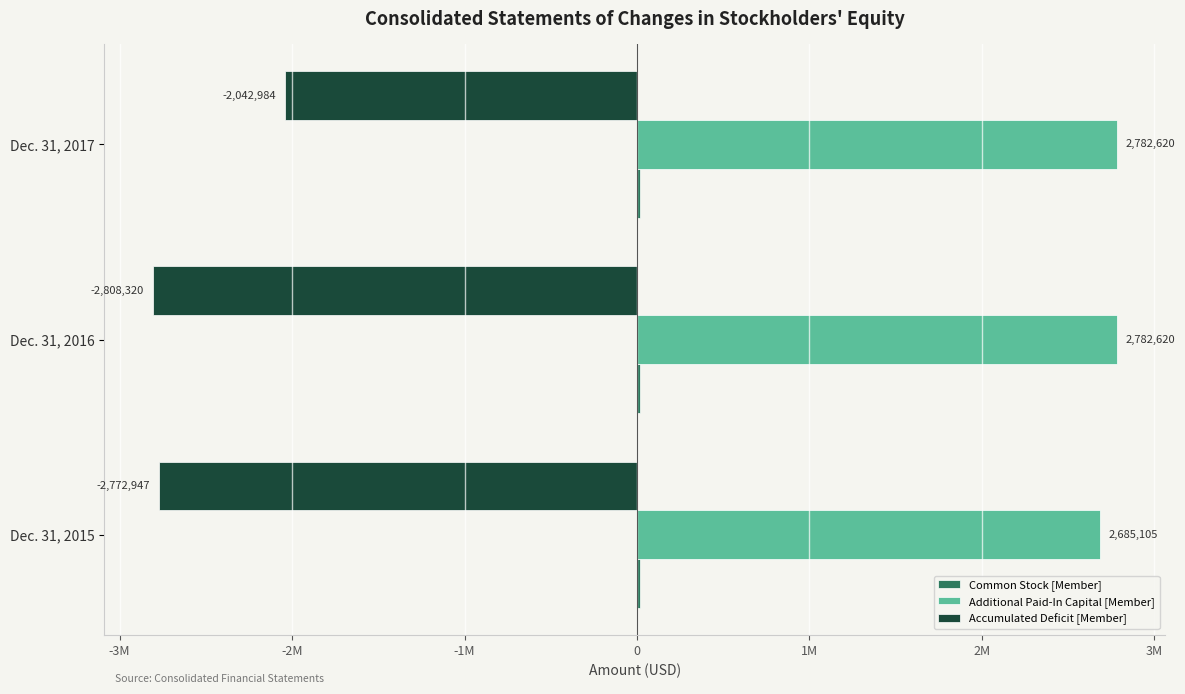

How many categories are shown in the chart?

3